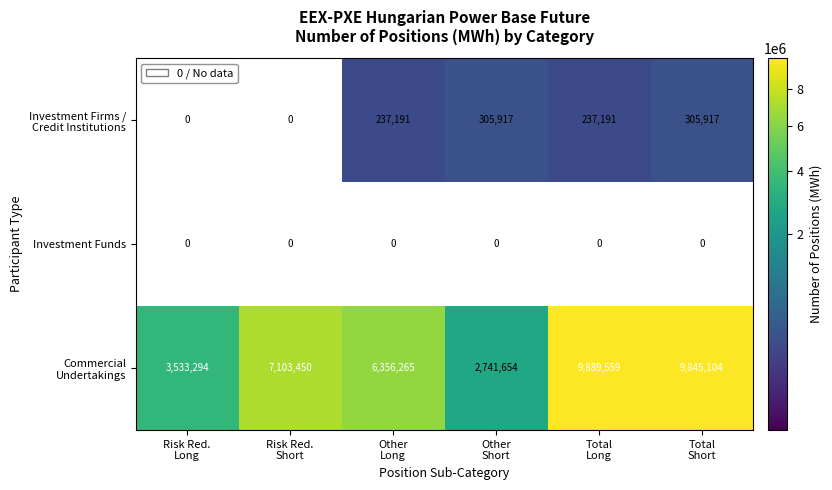

At how many categories does at least one series exceed 5280151?

4